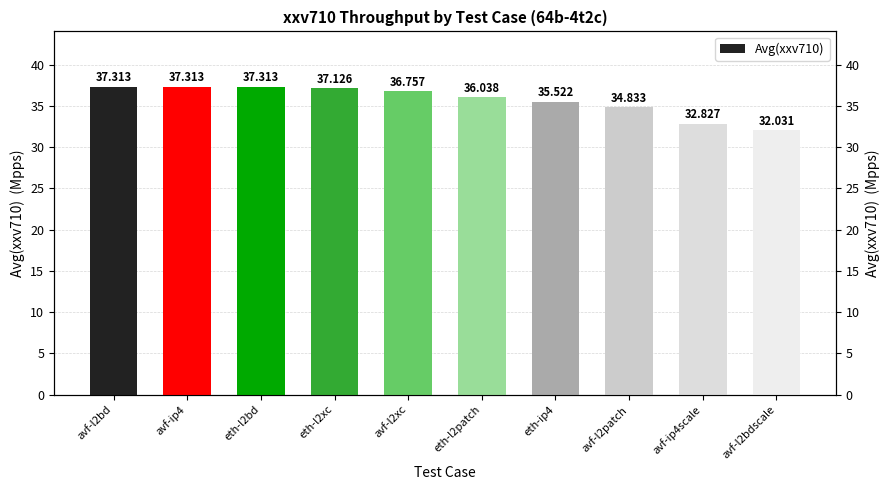

List the labels in order of value, largest first.

avf-l2bd, avf-ip4, eth-l2bd, eth-l2xc, avf-l2xc, eth-l2patch, eth-ip4, avf-l2patch, avf-ip4scale, avf-l2bdscale